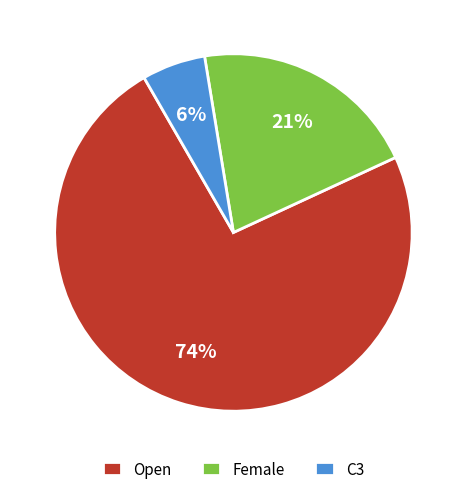

Rank the categories by value from lowest to highest.

C3, Female, Open